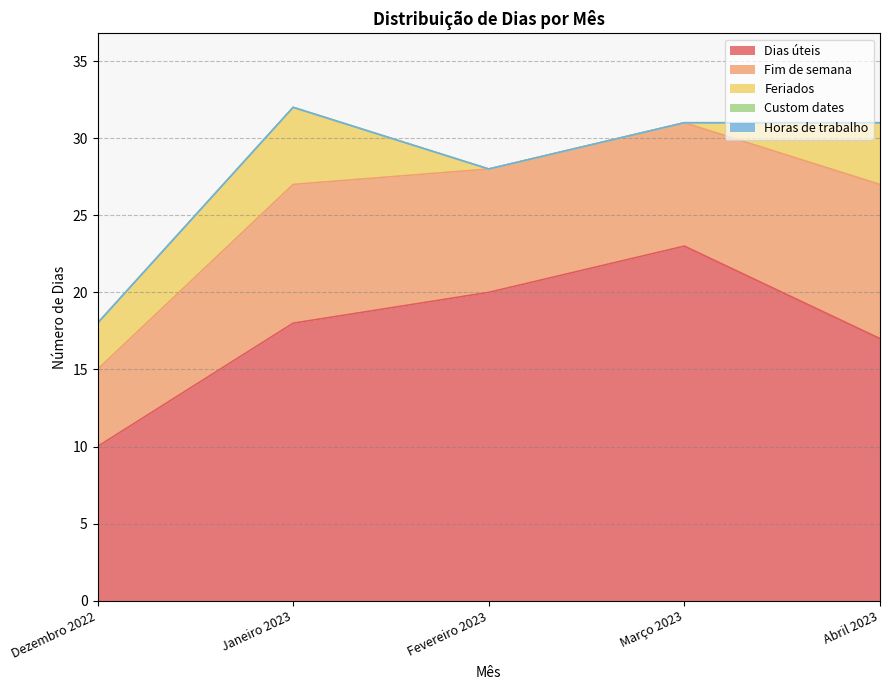

Rank the categories by Custom dates value from highest to lowest.

Dezembro 2022, Janeiro 2023, Fevereiro 2023, Março 2023, Abril 2023